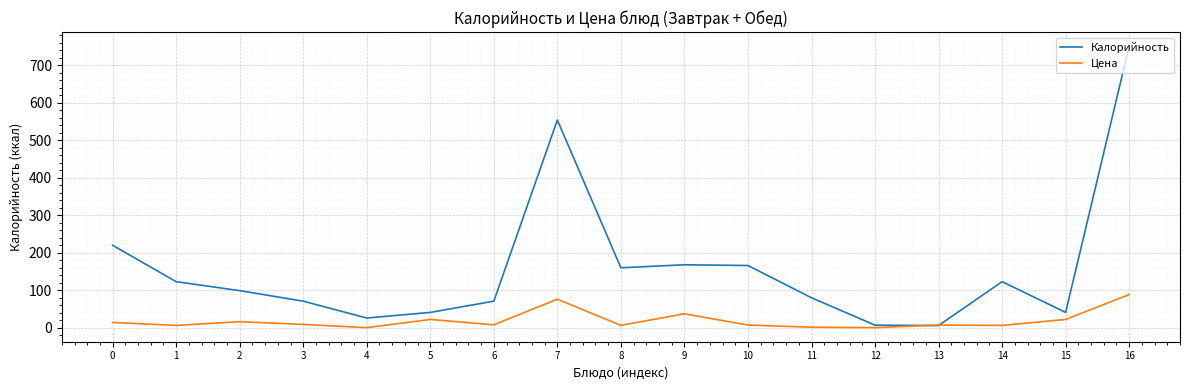

What value does the Калорийность series have at 10?

166.0